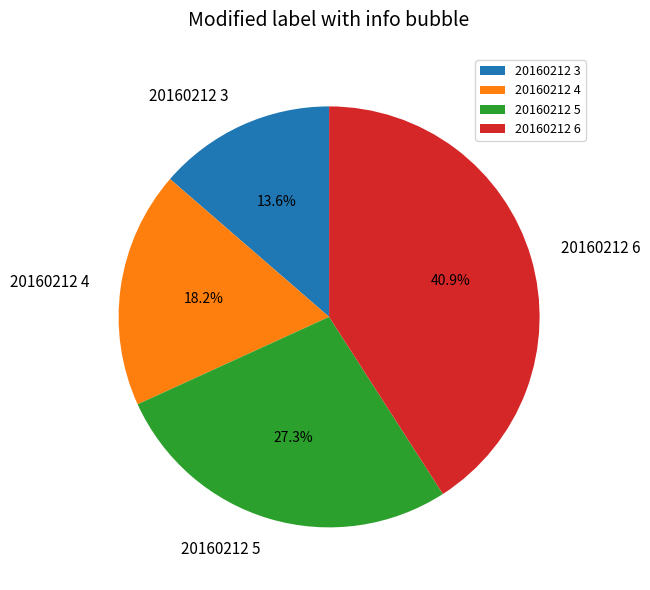

Which category has the smallest portion of the pie?

20160212 3